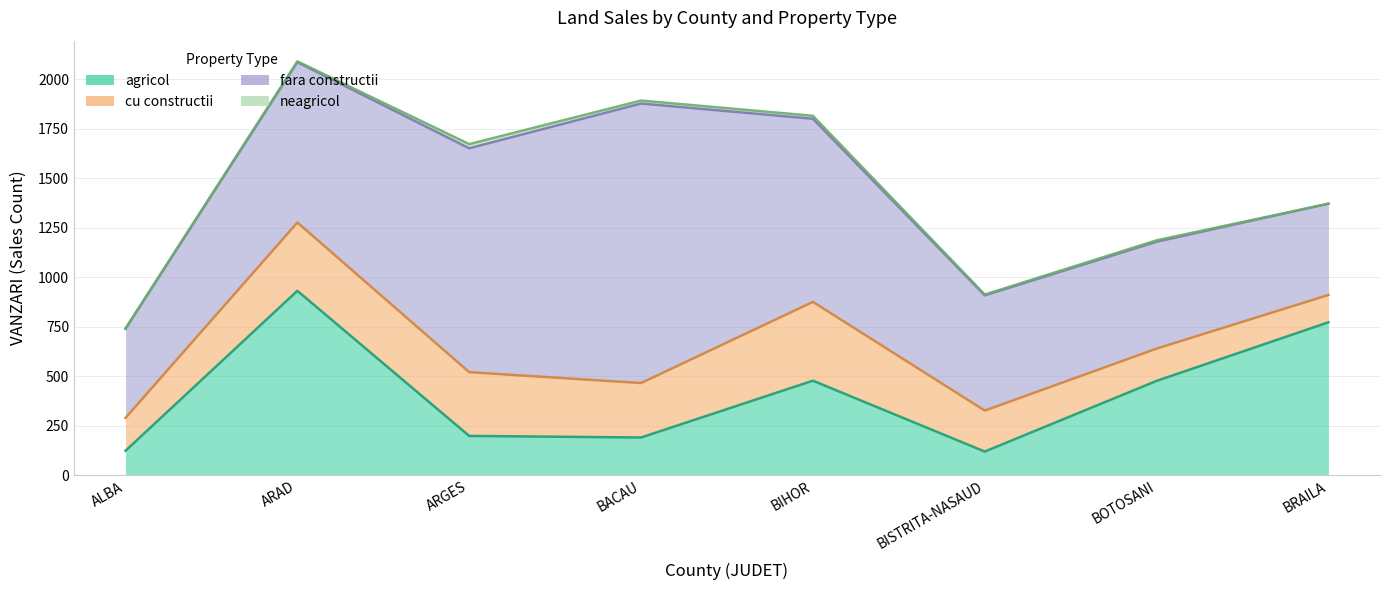

At how many categories does at least one series exceed 566?

6